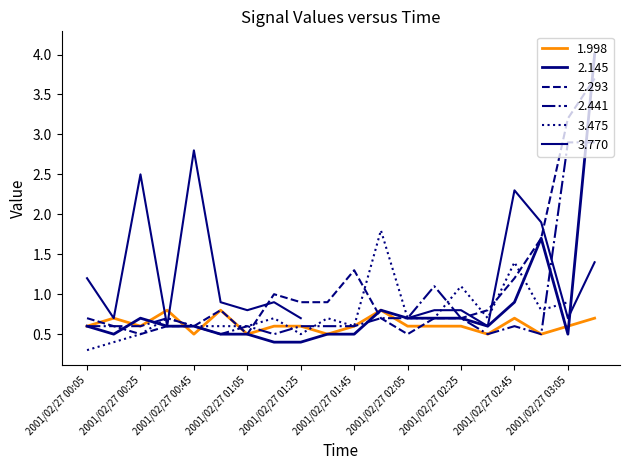

What is the average value of the 1.998 series?

0.6